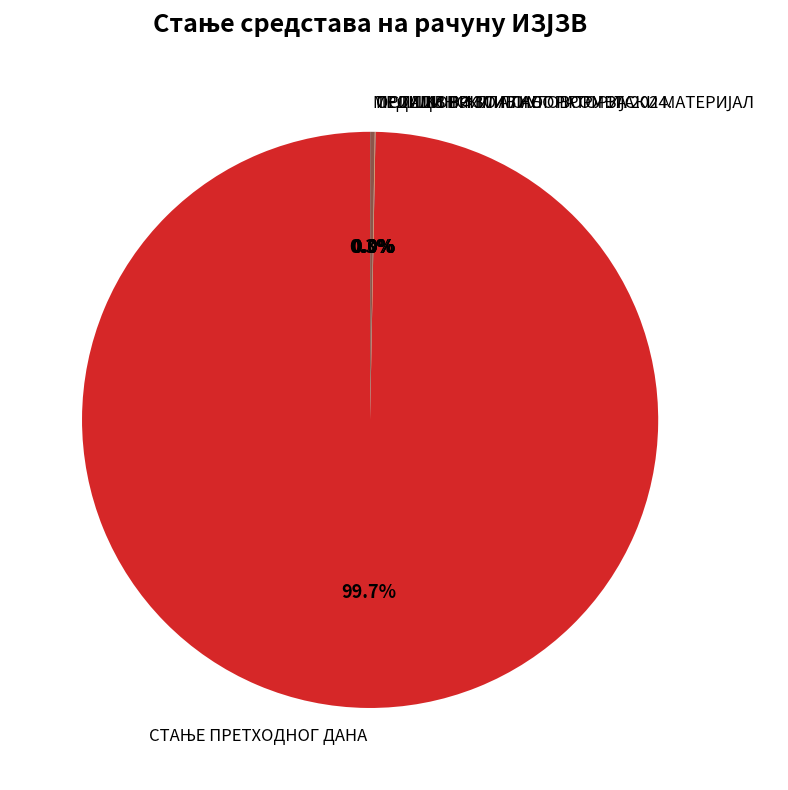

Is there a majority slice in this chart?

Yes